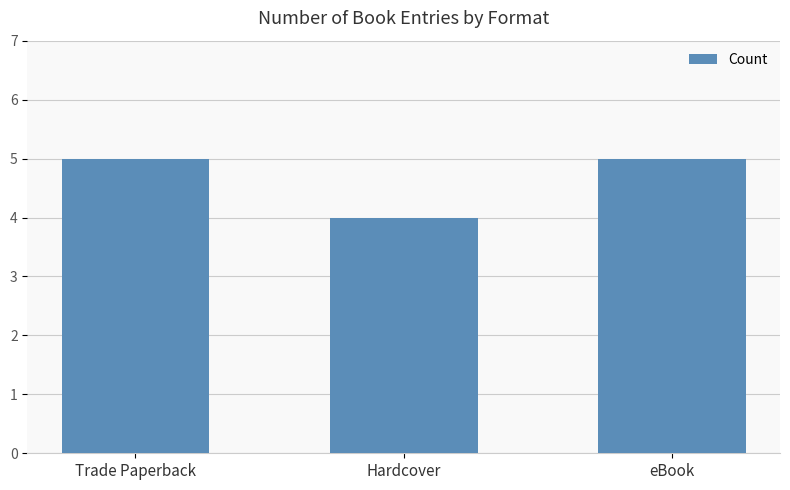

What is the approximate value at eBook?

5